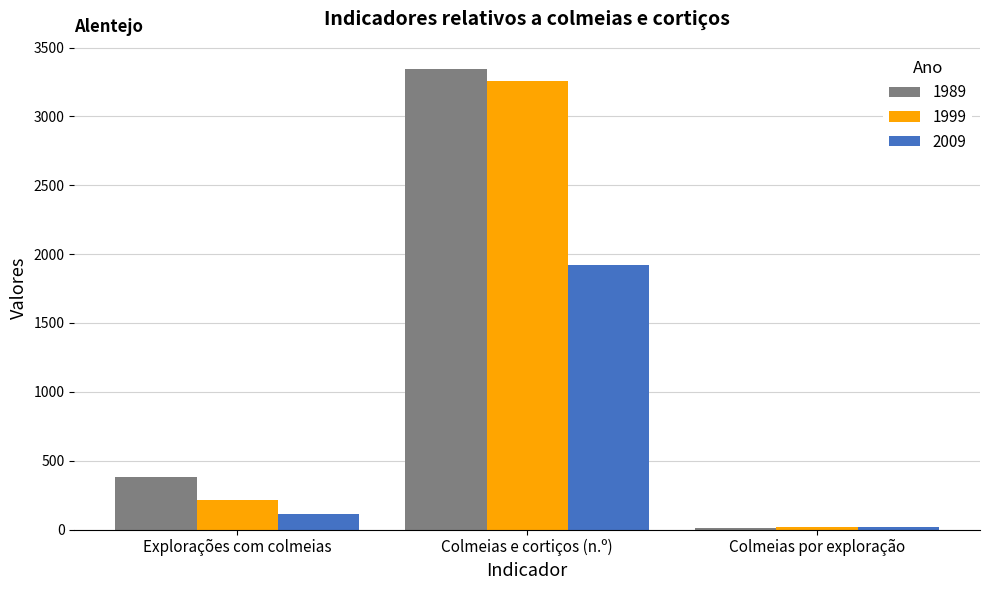

How many groups of bars are there?

3